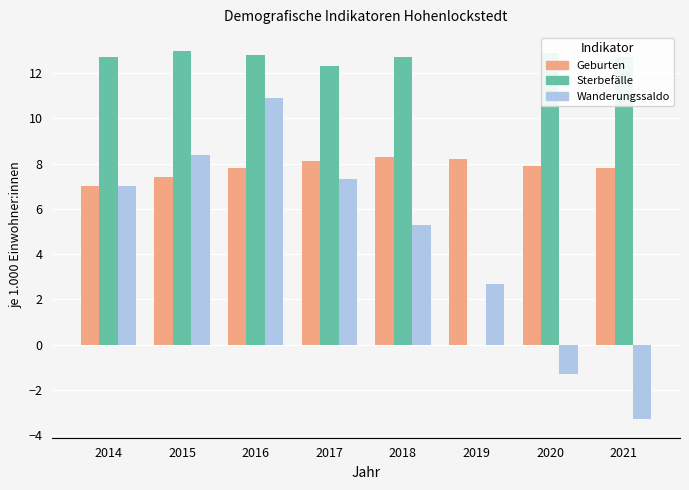

Are the bars horizontal?

No